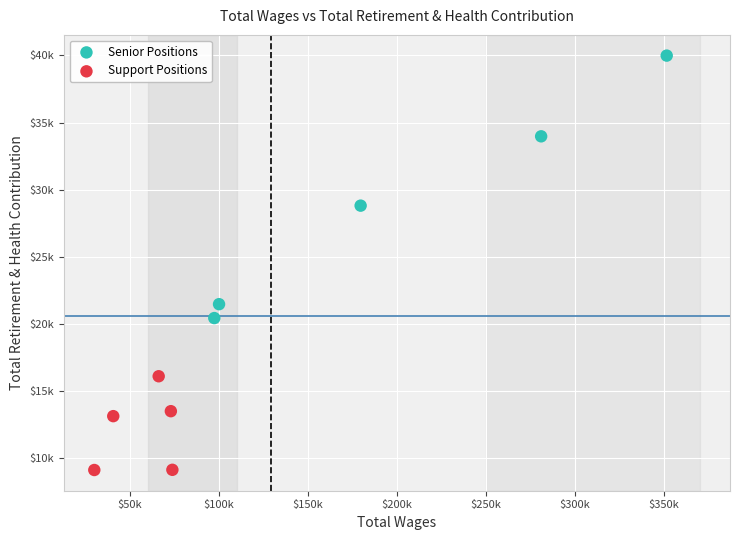

Which series contains the highest Y value?

Senior Positions